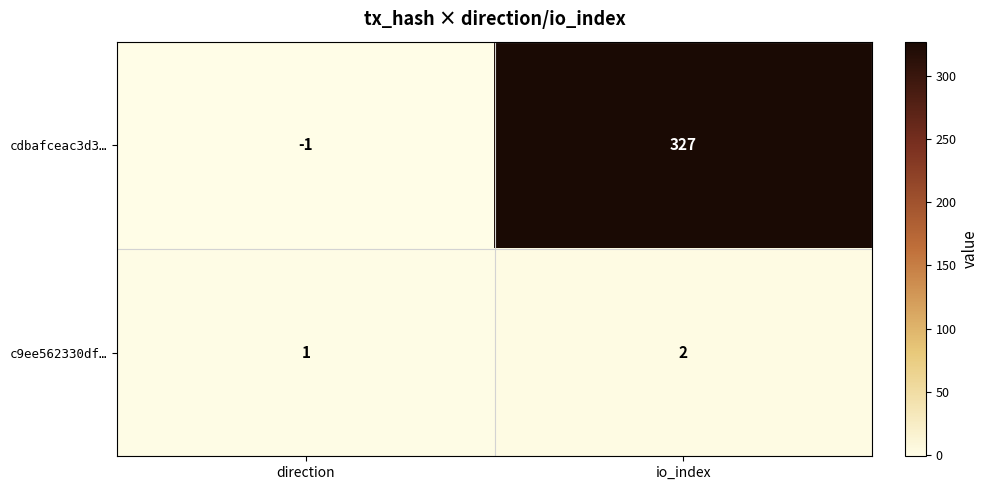

Which series has the widest spread of values?

cdbafceac3d3…